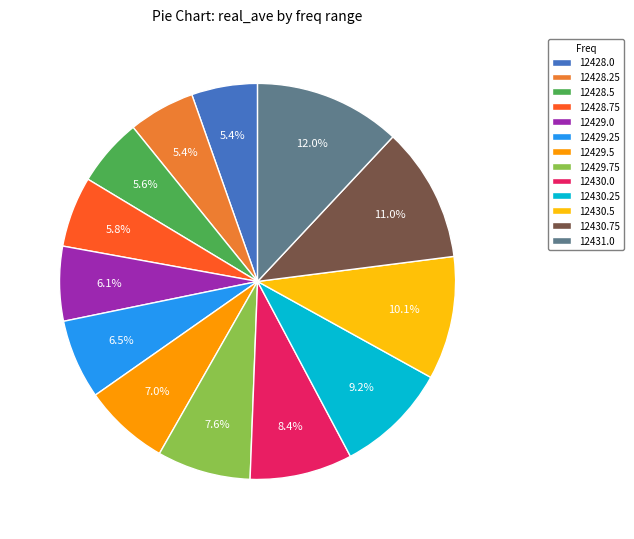

What percentage is the 12429.75 slice, to the nearest percent?

8%